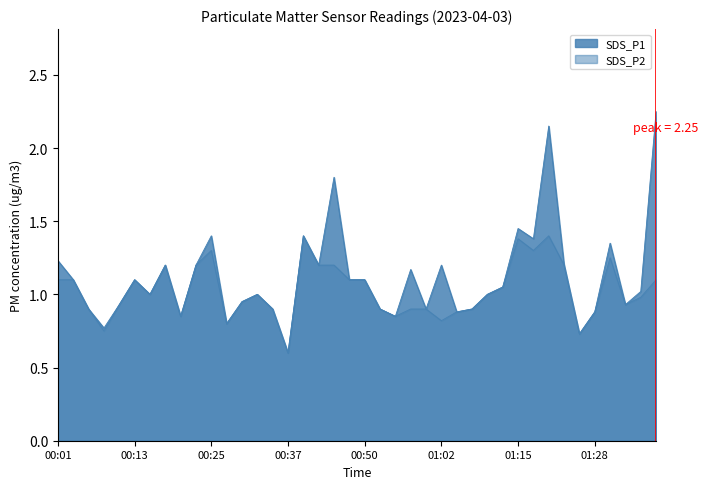

What is the label of the 6th point from the right?

01:25